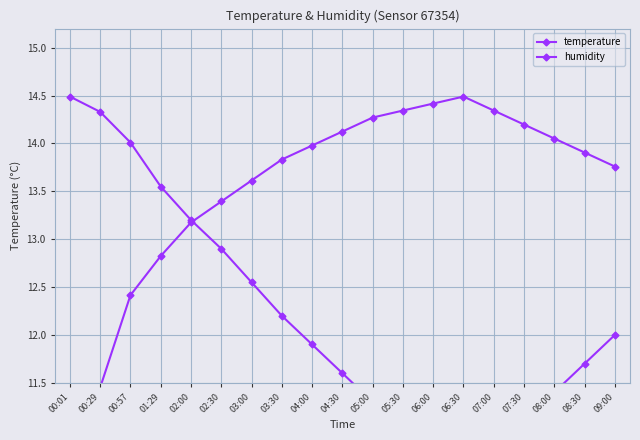

How many data points in humidity are above 13?

15